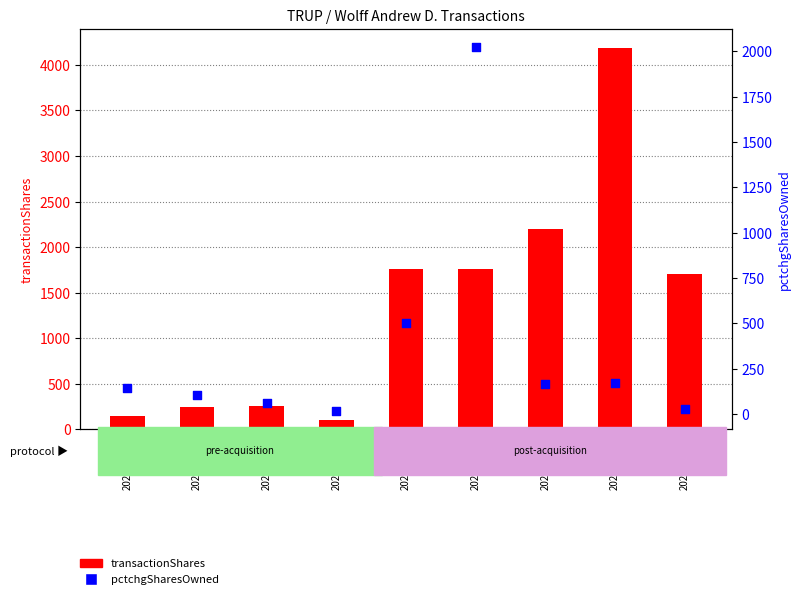

Which series has the widest spread of Y values?

transactionShares